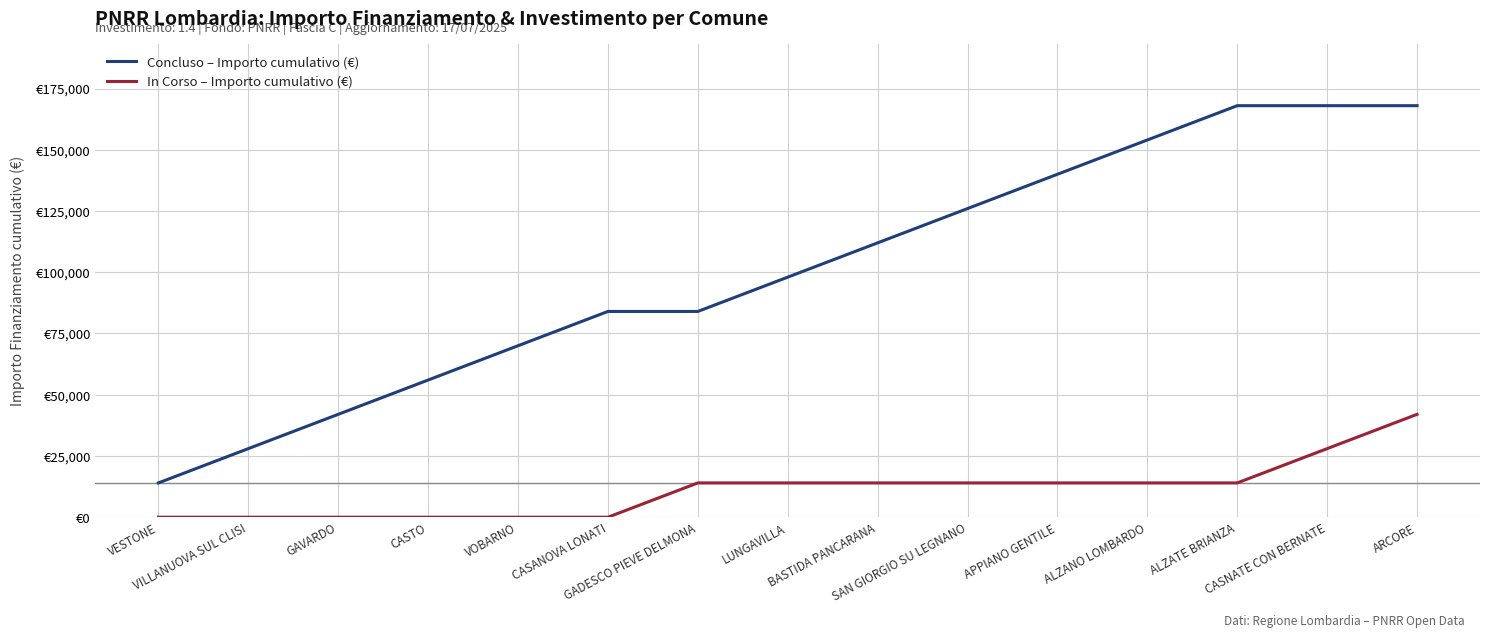

What is the difference between the maximum and second lowest values in the In Corso – Importo cumulativo (€) series?

42000